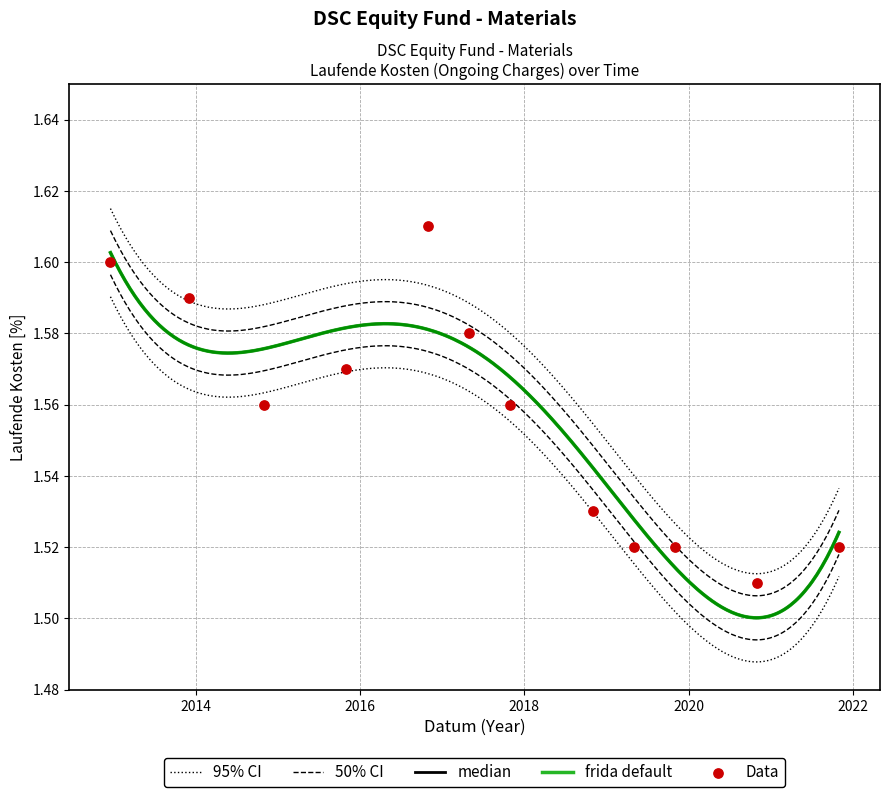

Approximately how many times larger is the value at 2013-11 compared to 2016-10?

1.0